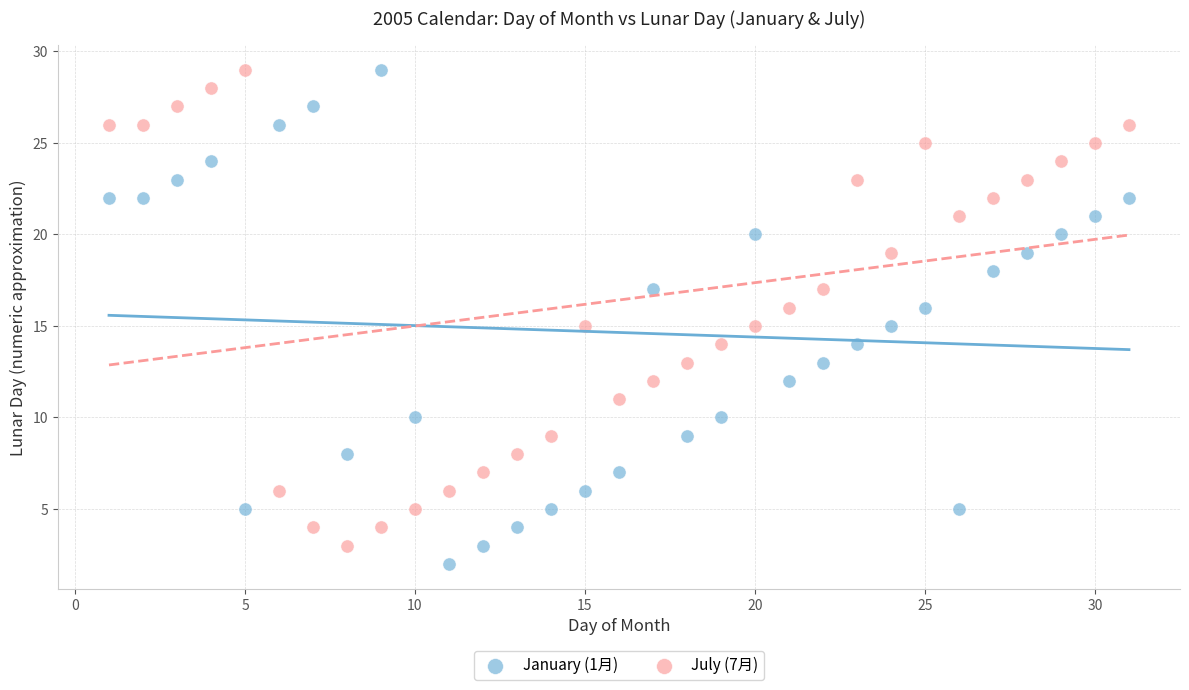

Which series reaches the minimum Y coordinate?

January (1月)